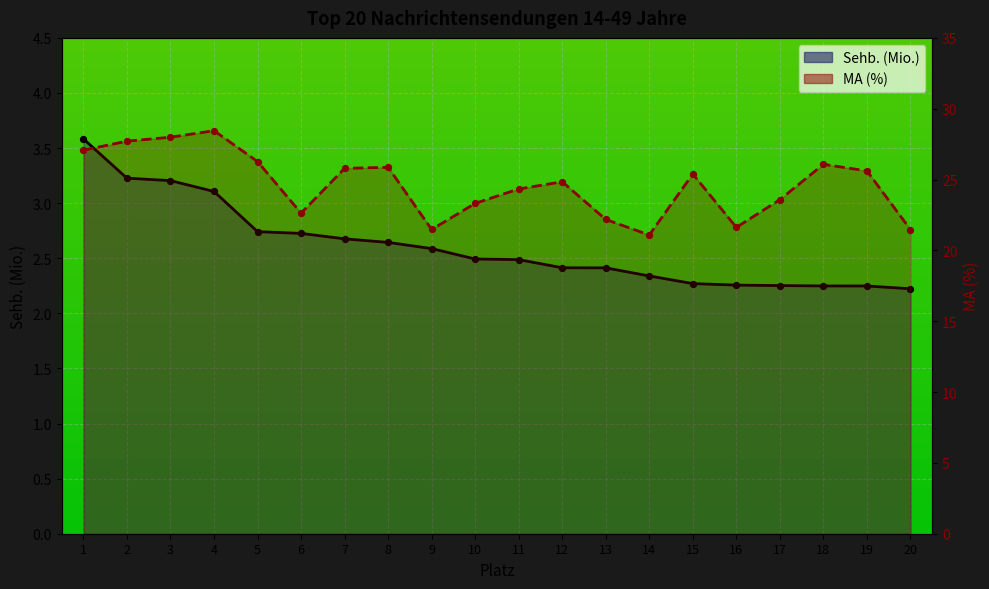

What are all the series names shown in the legend?

Sehb. (Mio.), MA (%)